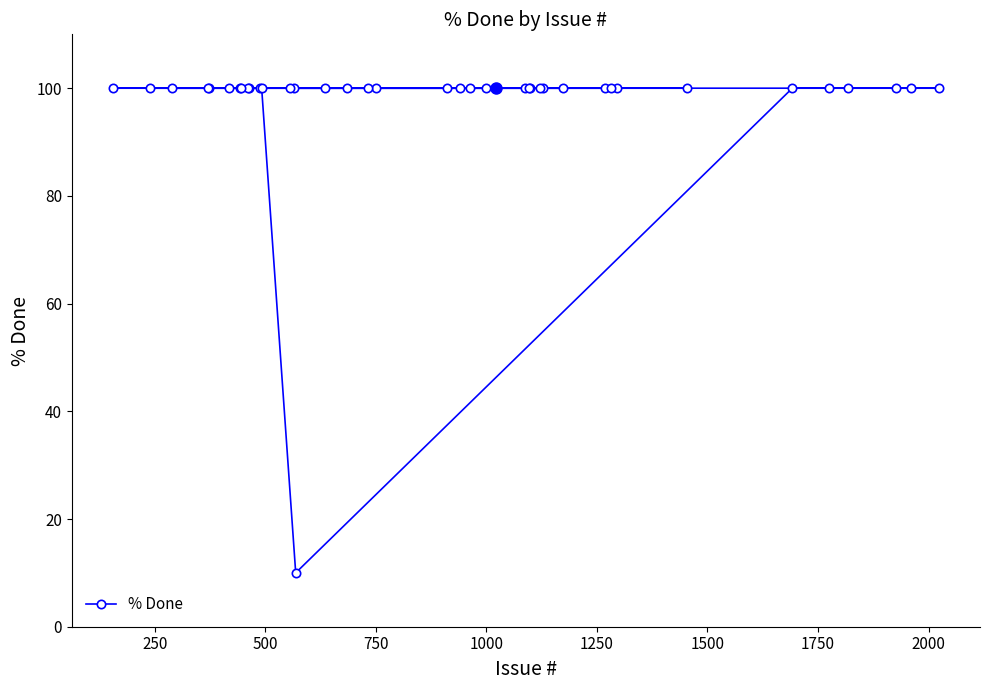

What is the average value?

98